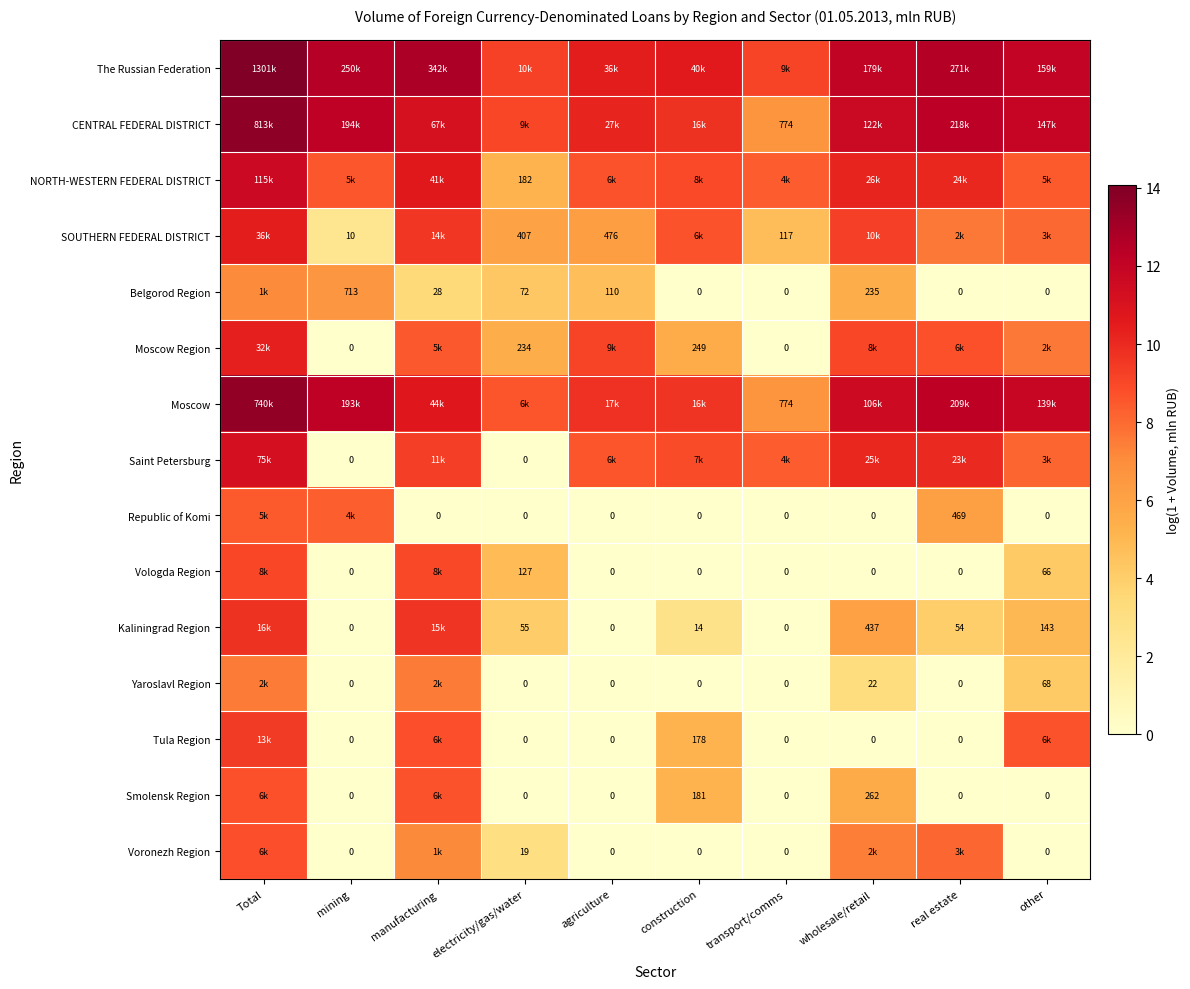

Where is NORTH-WESTERN FEDERAL DISTRICT nearest to the value 8?

transport/comms